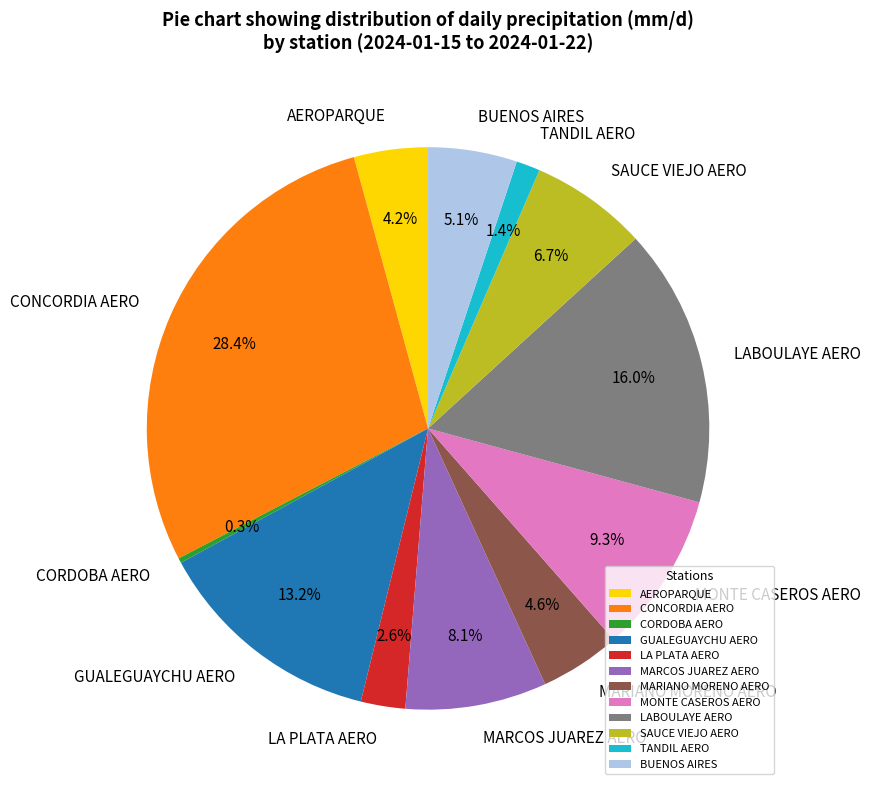

Is there a majority slice in this chart?

No